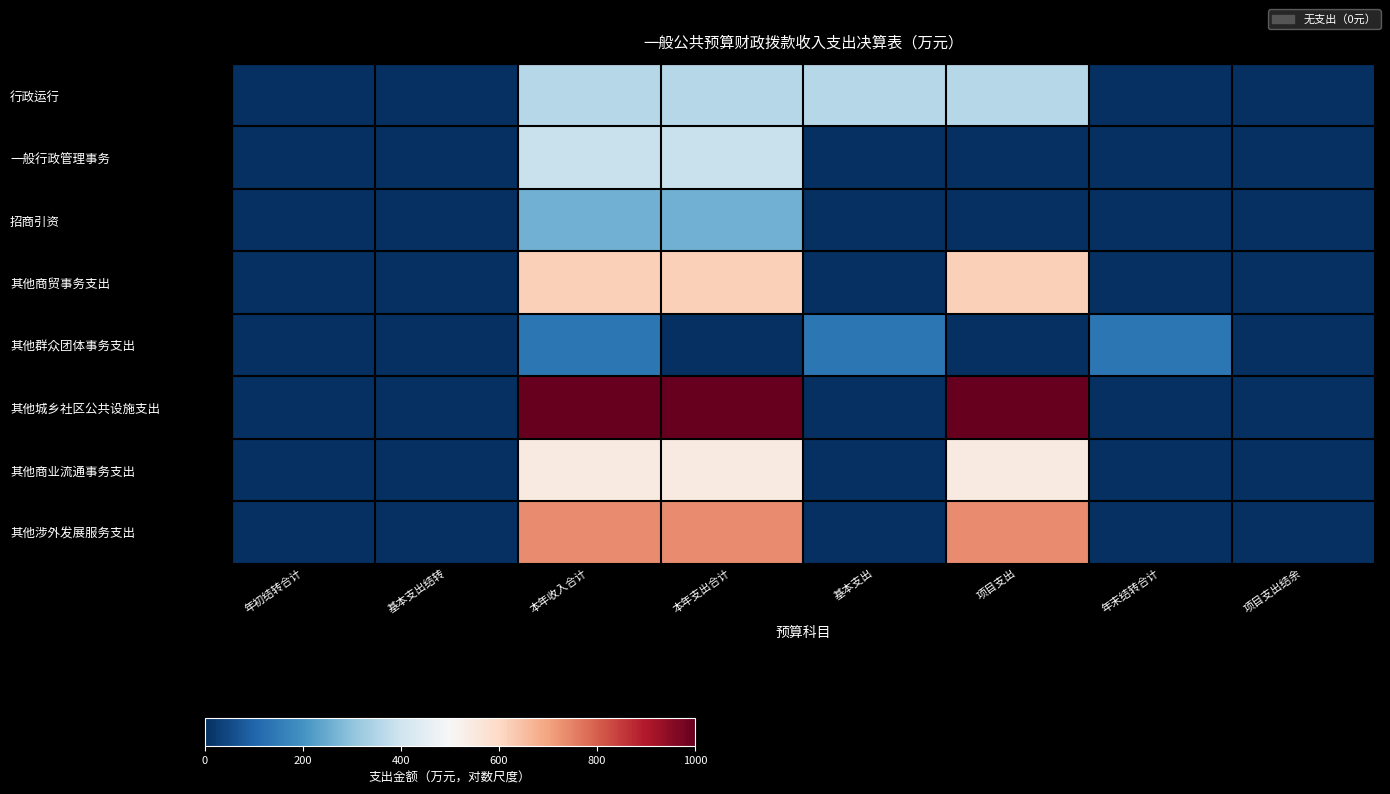

Between 本年支出合计 and 项目支出结余, which is larger?

本年支出合计